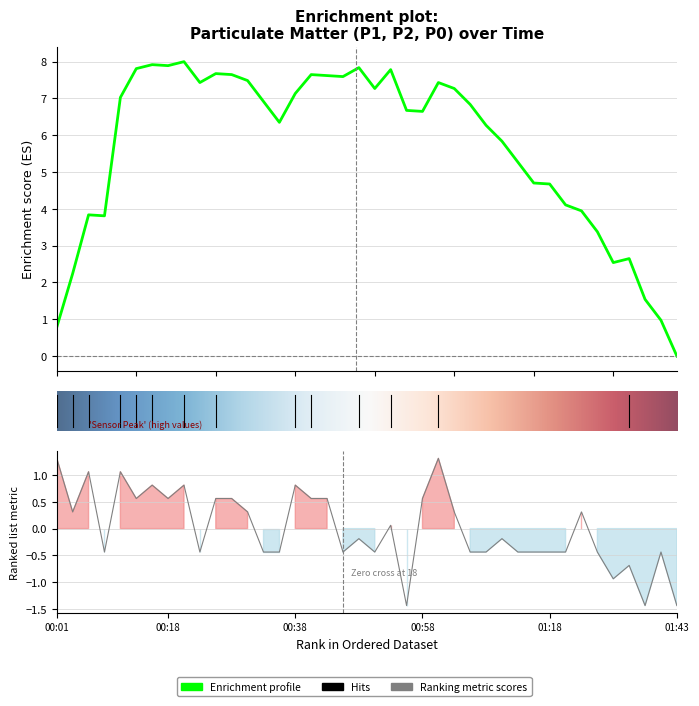

Which label corresponds to the smallest value in the chart?

00:55